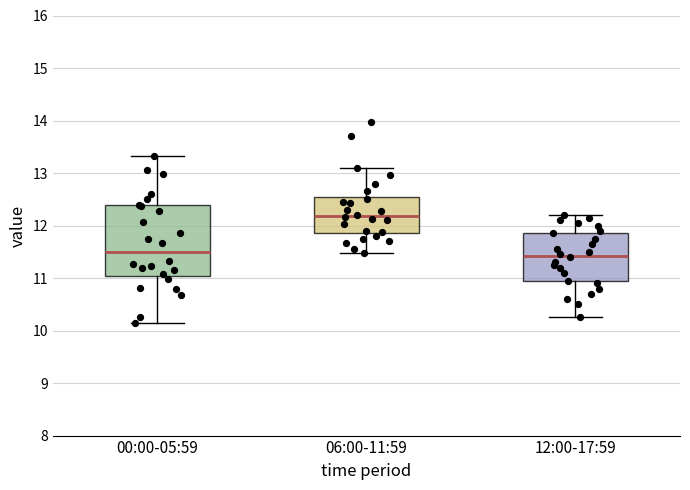

Reading left to right, transcribe this box plot: for each box, give where its median line is, the range the box spans, and where its two whiskers end, as read against the y-axis. The values are not printed on the chart, so give them approximately, as read against the axis.

00:00-05:59: median 11.5, box 11.0 to 12.4, whiskers 10.2 to 13.3
06:00-11:59: median 12.2, box 11.9 to 12.5, whiskers 11.5 to 13.1
12:00-17:59: median 11.4, box 10.9 to 11.9, whiskers 10.3 to 12.2